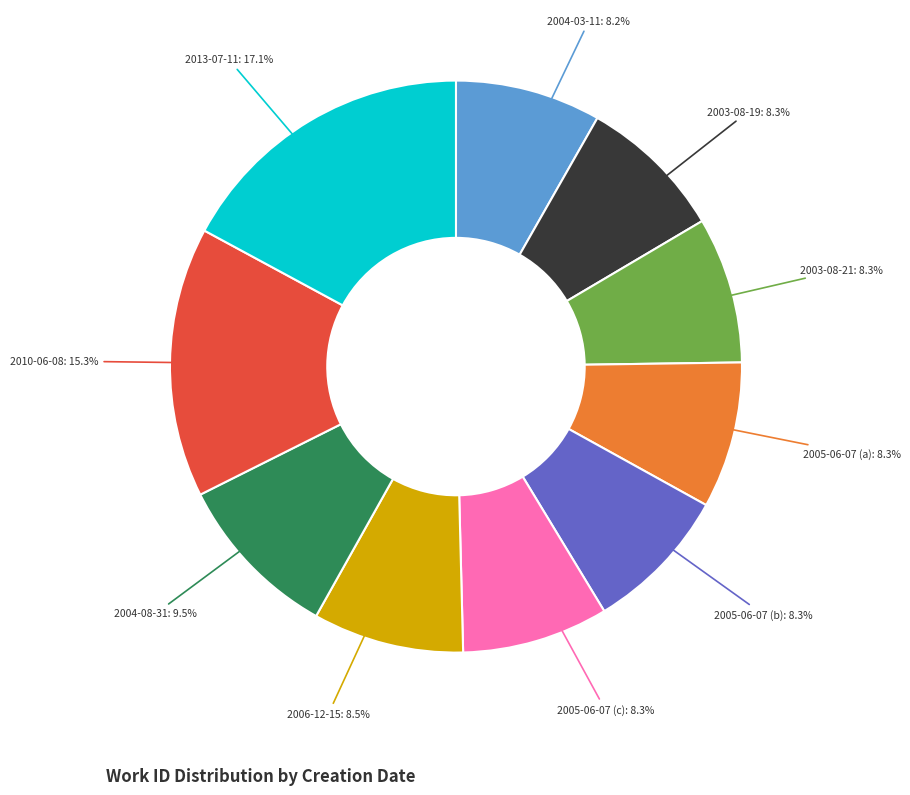

Does 2005-06-07 (c) account for over 50% of the chart?

No